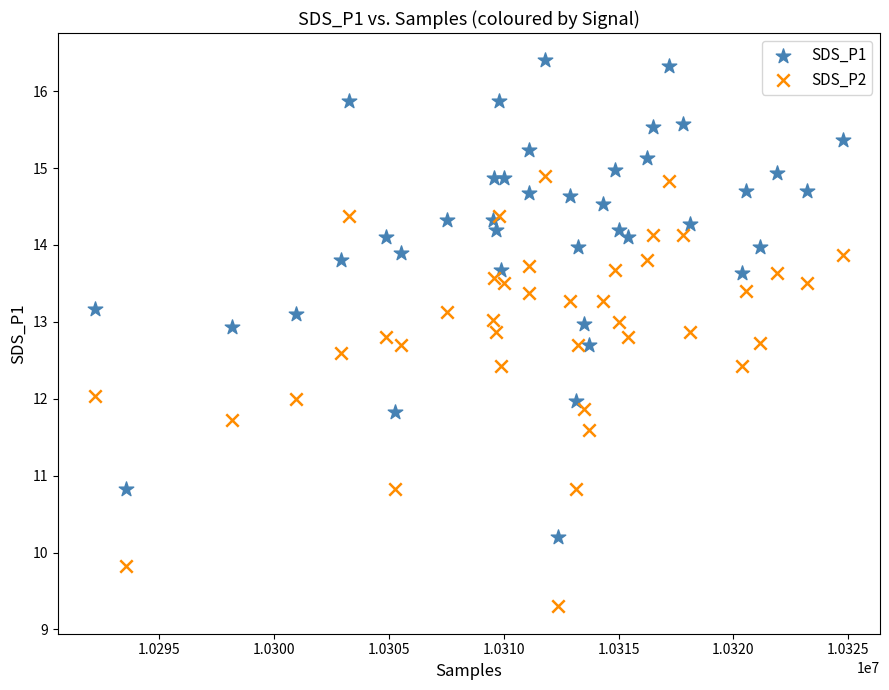

What is the X range (max minus min) for the scatter plot?

32544.0